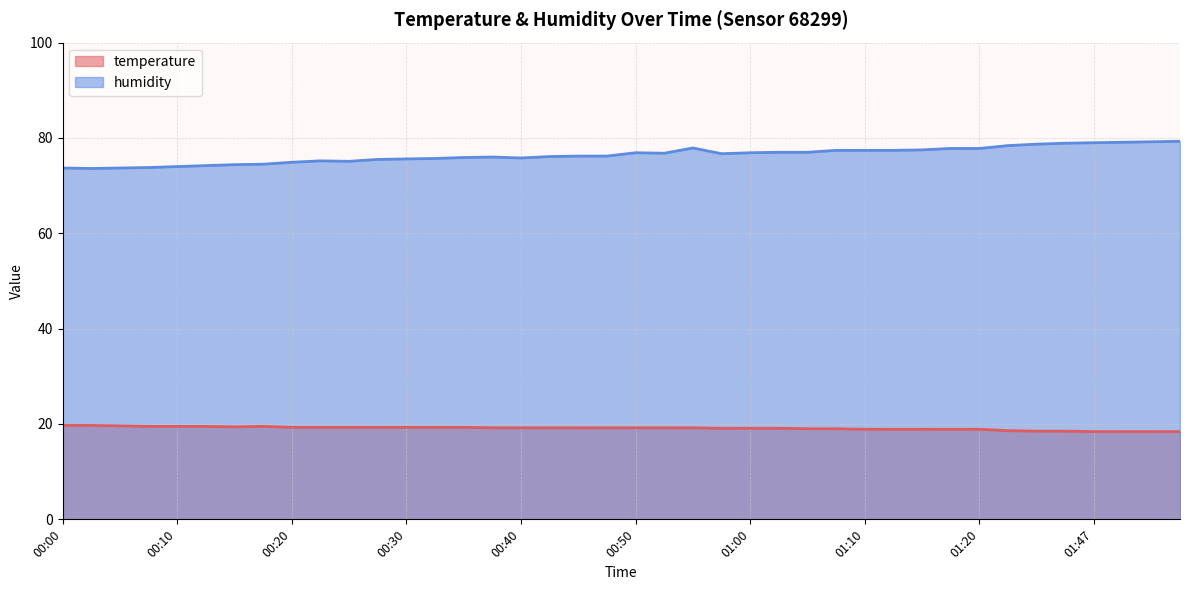

Reading right to left, transcribe all the data shown in this chart.

temperature: 18.4	18.4	18.4	18.4	18.5	18.5	18.6	18.9	18.9	18.9	18.9	18.9	19.0	19.0	19.1	19.1	19.1	19.2	19.2	19.2	19.2	19.2	19.2	19.2	19.2	19.3	19.3	19.3	19.3	19.3	19.3	19.3	19.5	19.4	19.5	19.5	19.5	19.6	19.7	19.7
humidity: 79.3	79.2	79.1	79.0	78.9	78.7	78.4	77.8	77.8	77.5	77.4	77.4	77.4	77.0	77.0	76.9	76.7	77.9	76.8	76.9	76.2	76.2	76.1	75.8	76.0	75.9	75.7	75.6	75.5	75.1	75.2	74.9	74.5	74.4	74.2	74.0	73.8	73.7	73.6	73.7